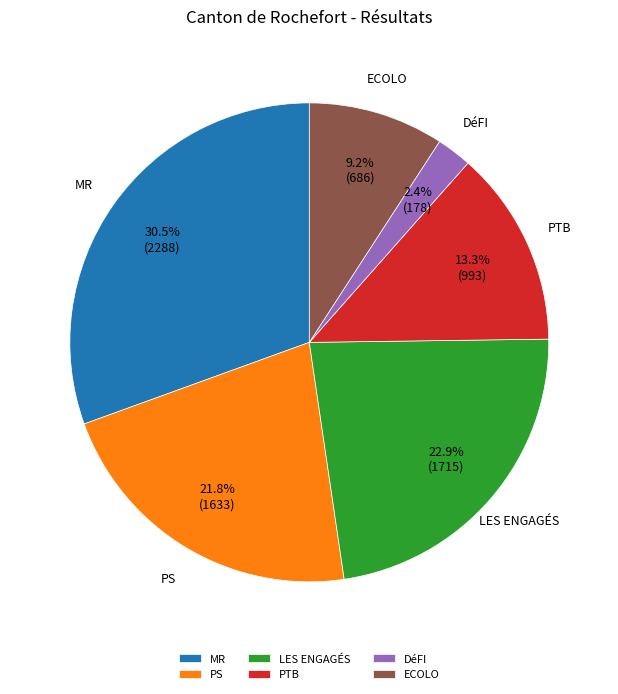

To the nearest percent, what percentage of the pie is ECOLO?

9%